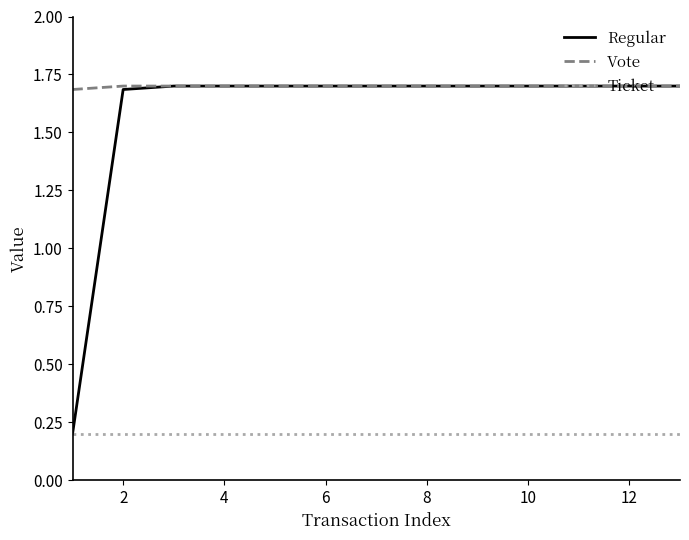

What is the sum of all Vote values?

22.1